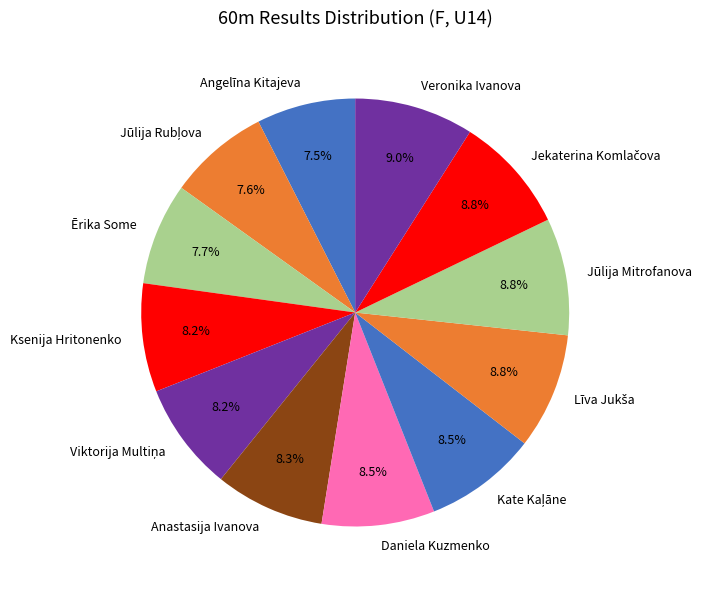

What percentage is the Jūlija Mitrofanova slice, to the nearest percent?

9%